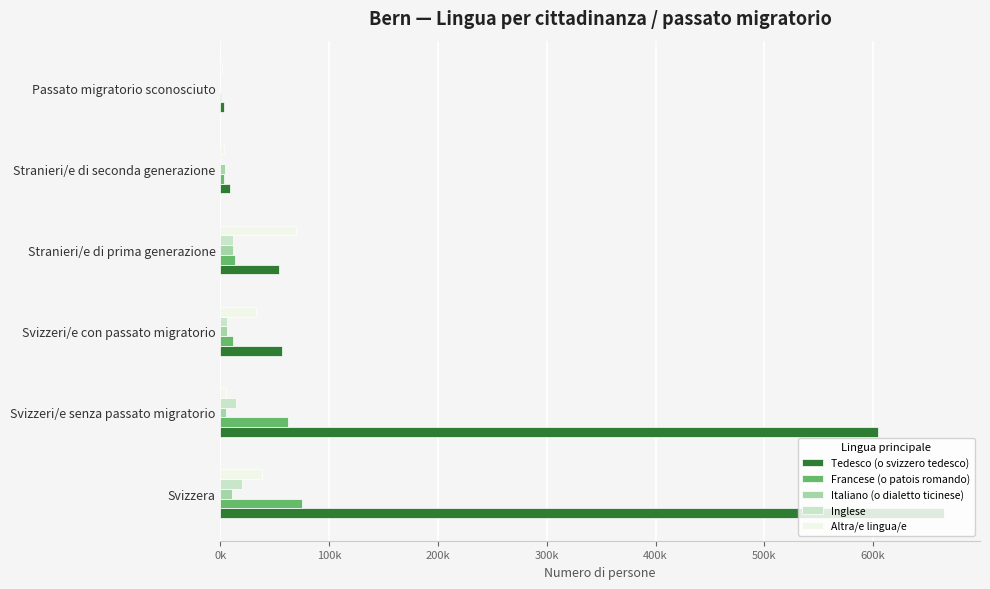

At how many categories does at least one series exceed 161103?

2